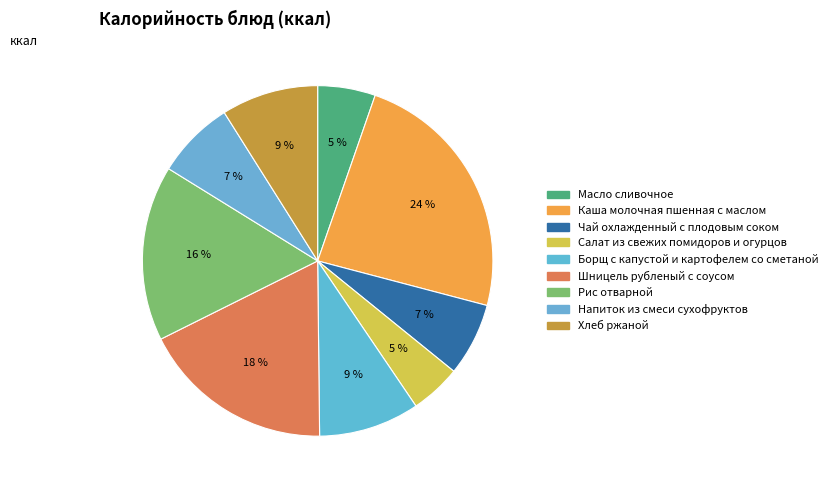

Rank the categories by value from lowest to highest.

Салат из свежих помидоров и огурцов, Масло сливочное, Чай охлажденный с плодовым соком, Напиток из смеси сухофруктов, Хлеб ржаной, Борщ с капустой и картофелем со сметаной, Рис отварной, Шницель рубленый с соусом, Каша молочная пшенная с маслом